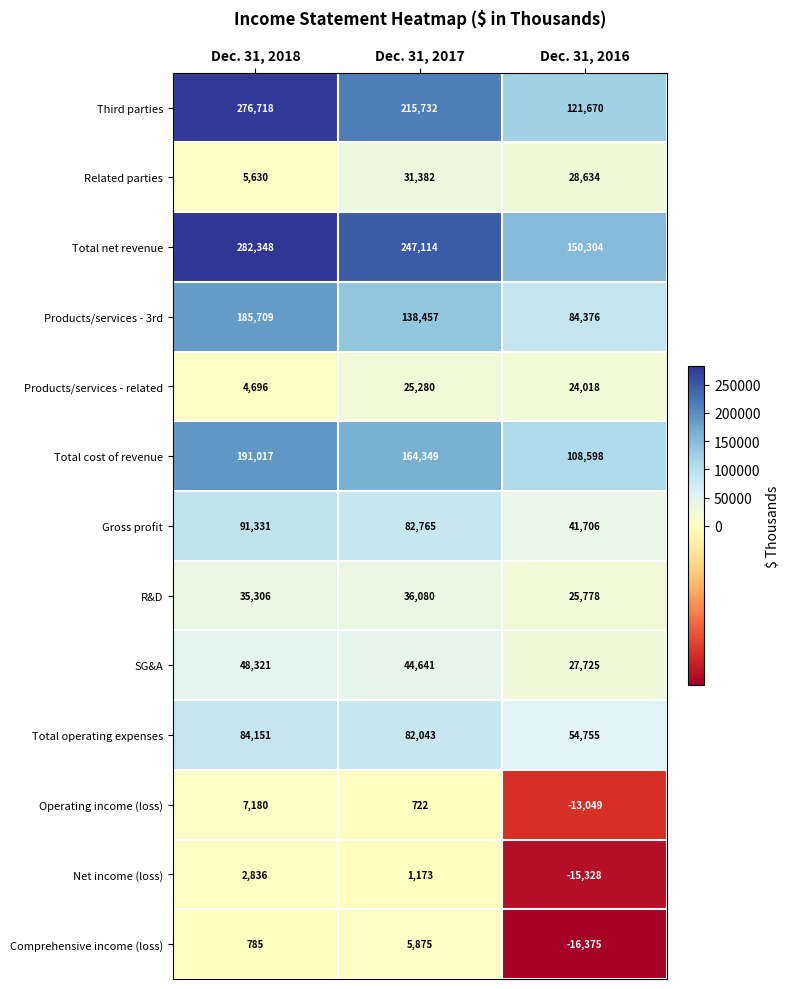

True or false: Third parties has a value of 215732 at Dec. 31, 2017.

True